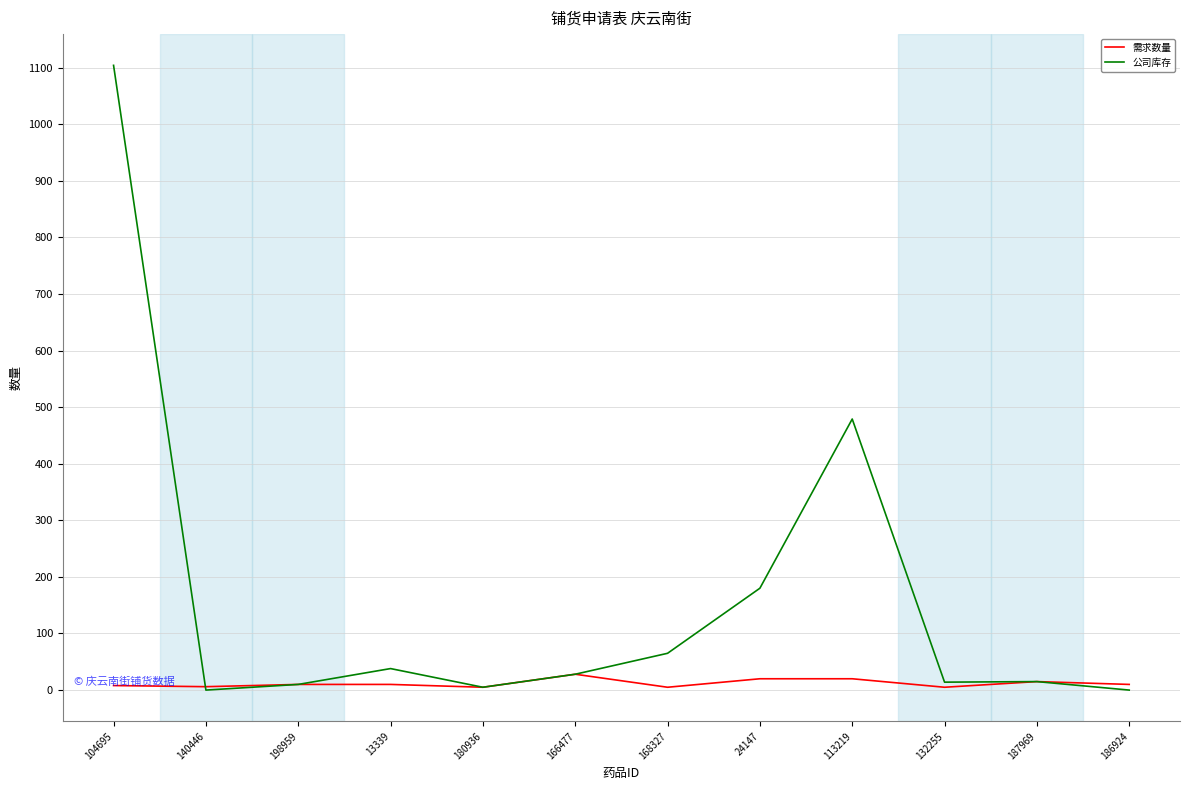

What is the difference between the maximum and minimum values in the 需求数量 series?

23